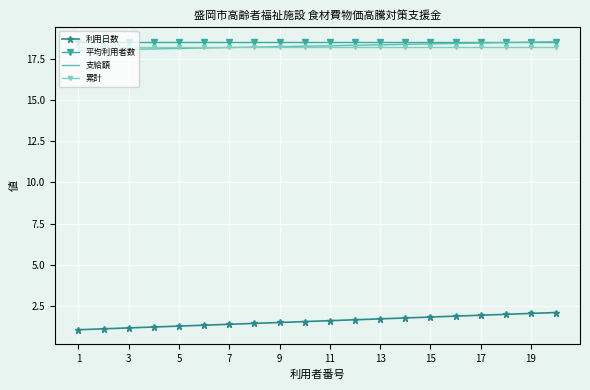

True or false: 利用日数 and 支給額 cross at least once.

False